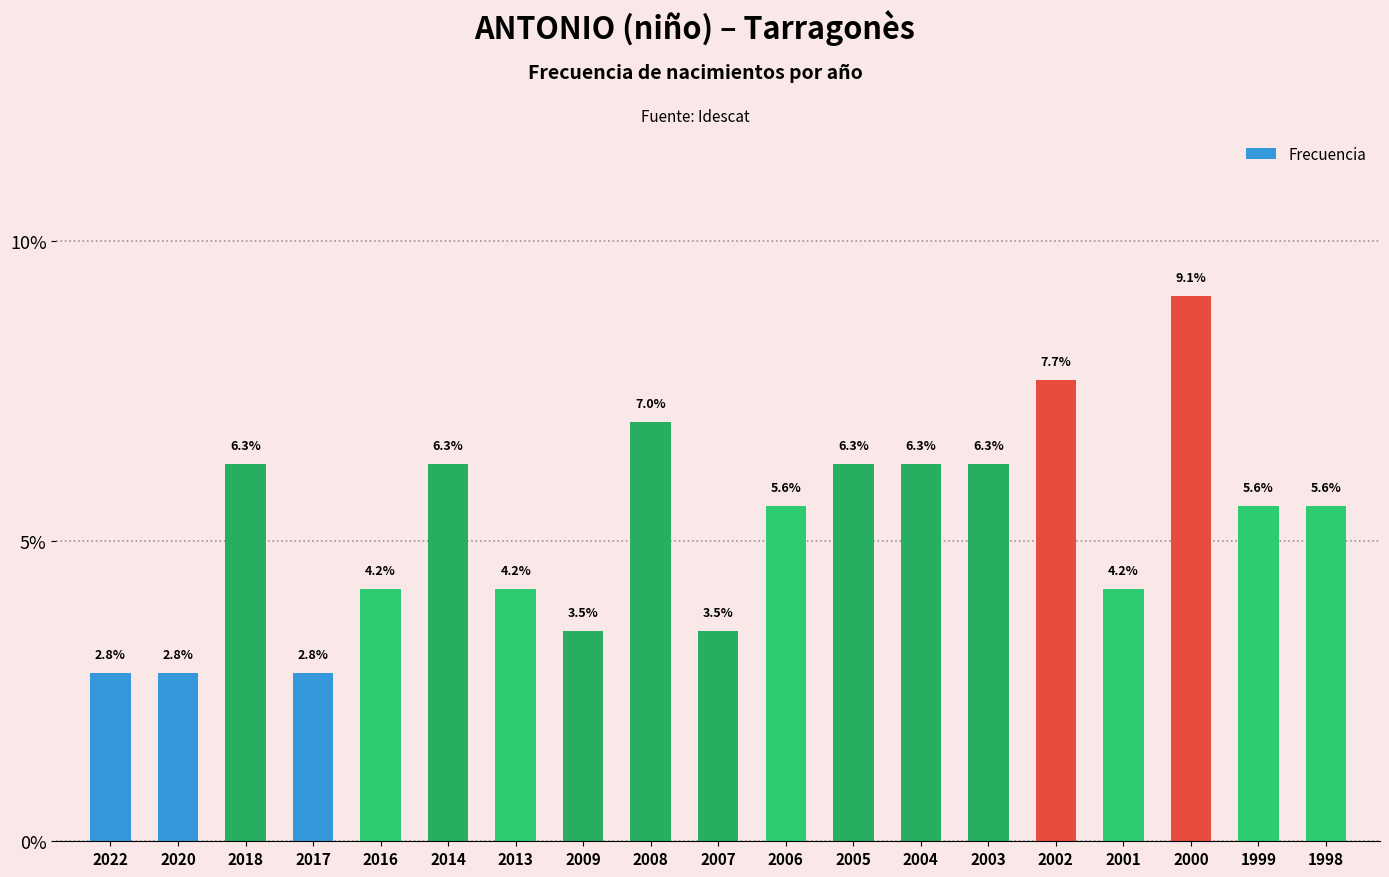

How many bars are there in total?

19